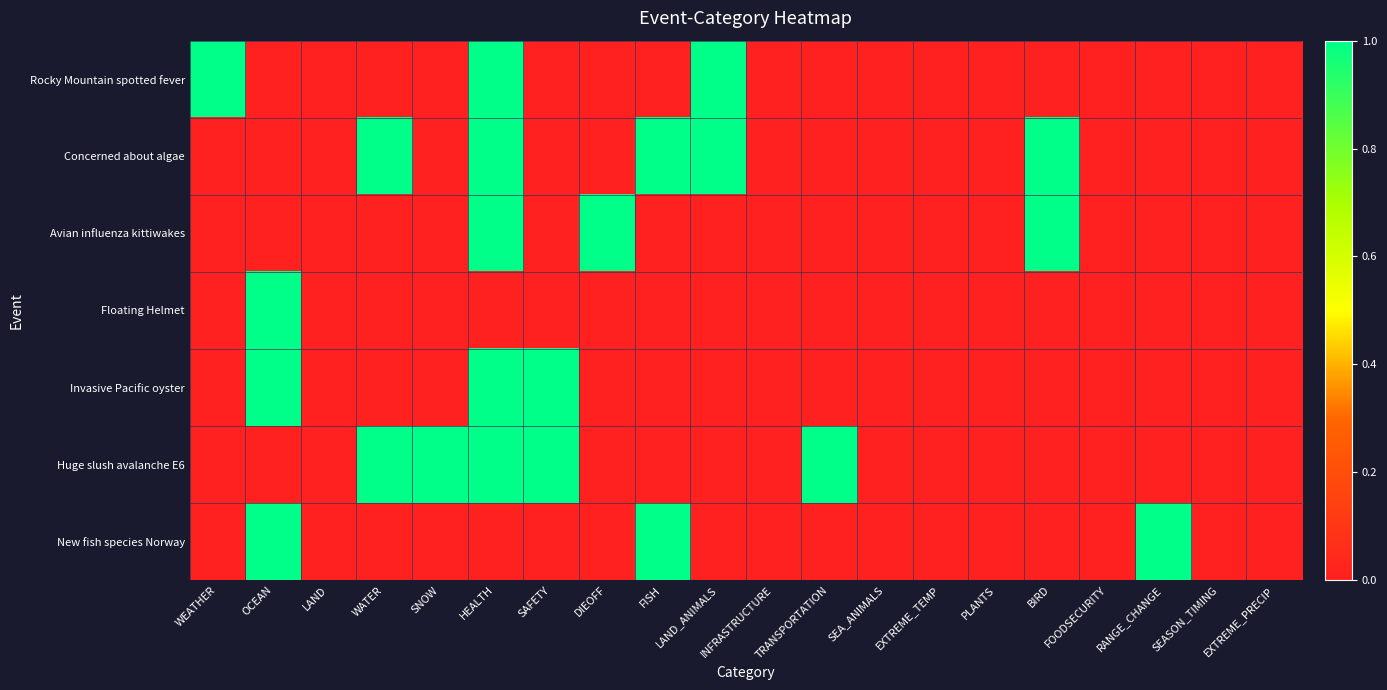

How many categories are shown in the chart?

20